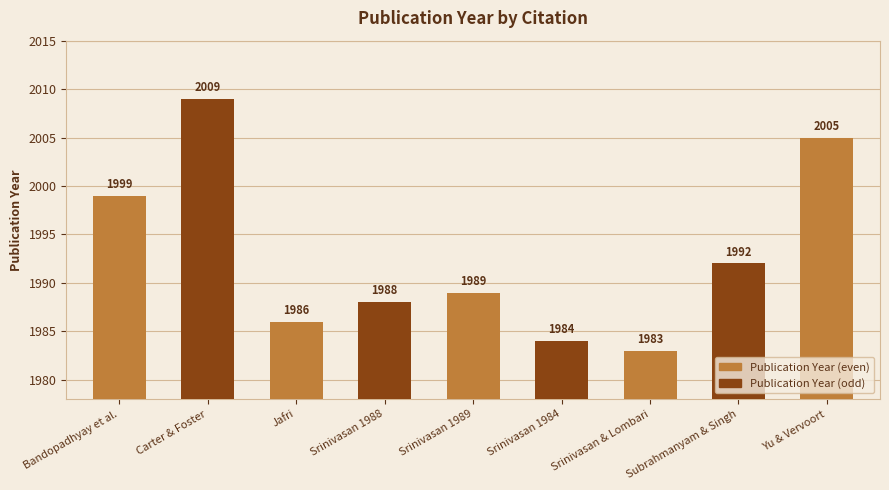

What is the difference between the values at Srinivasan & Lombari and Bandopadhyay et al.?

16